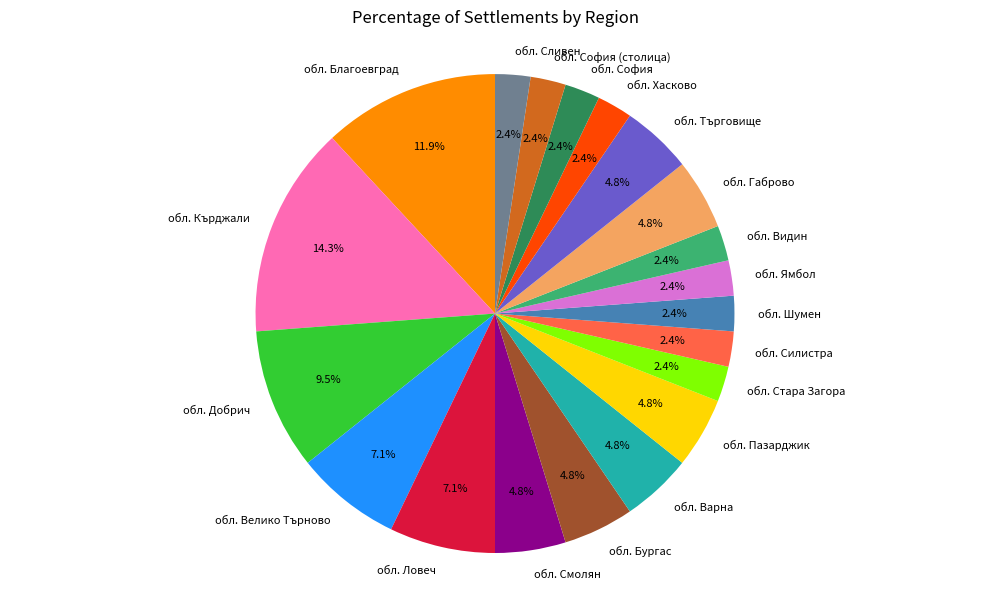

Which slice is the largest?

обл. Кърджали